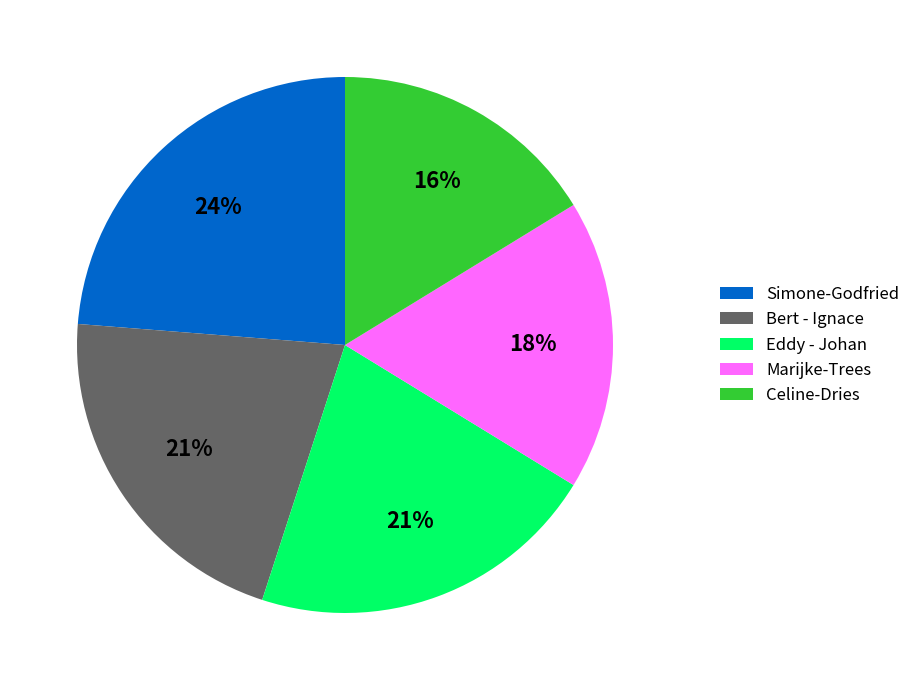

How many segments does this pie chart have?

5